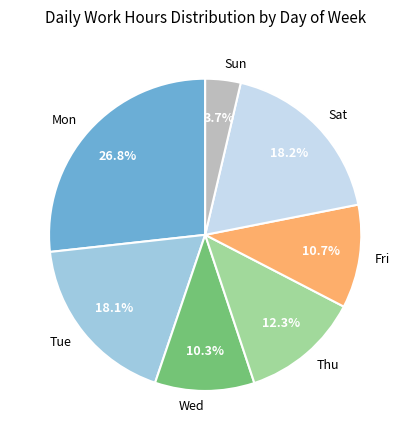

To the nearest percent, what portion does Fri represent?

11%